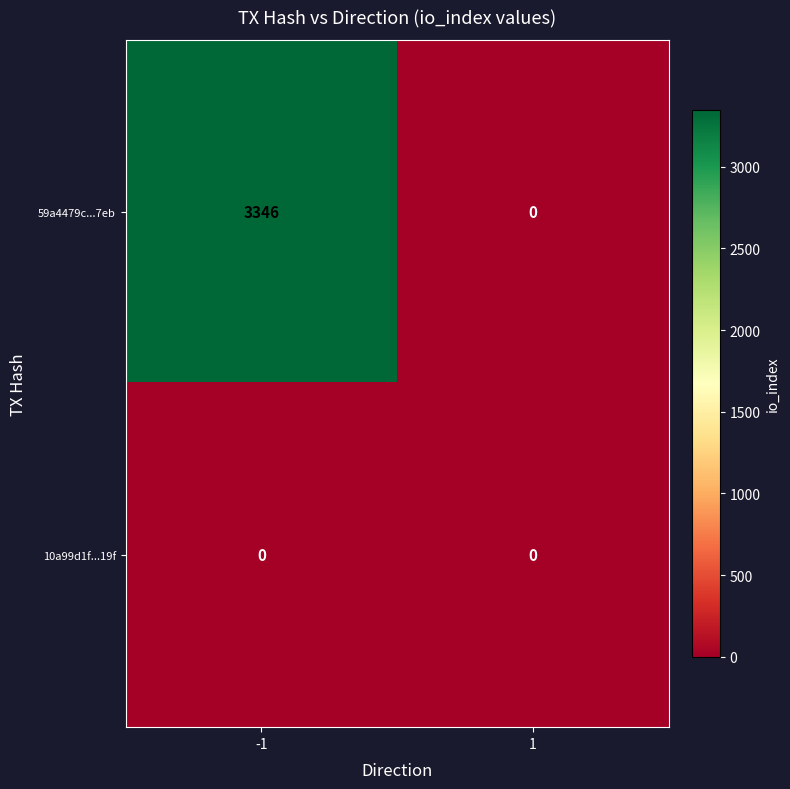

Between -1 and 1, which series saw the biggest shift?

59a4479c...7eb